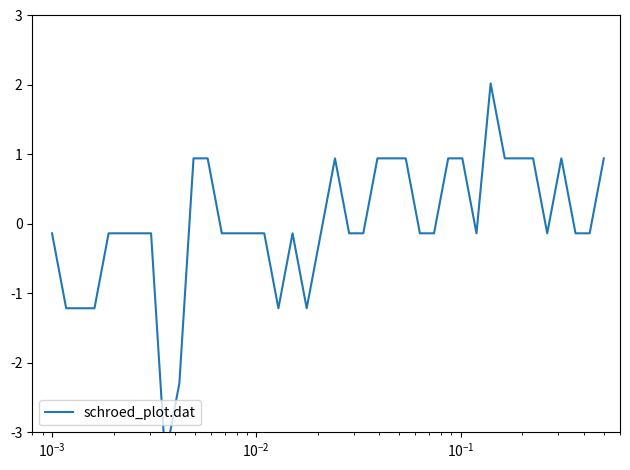

How many negative values are there?

26